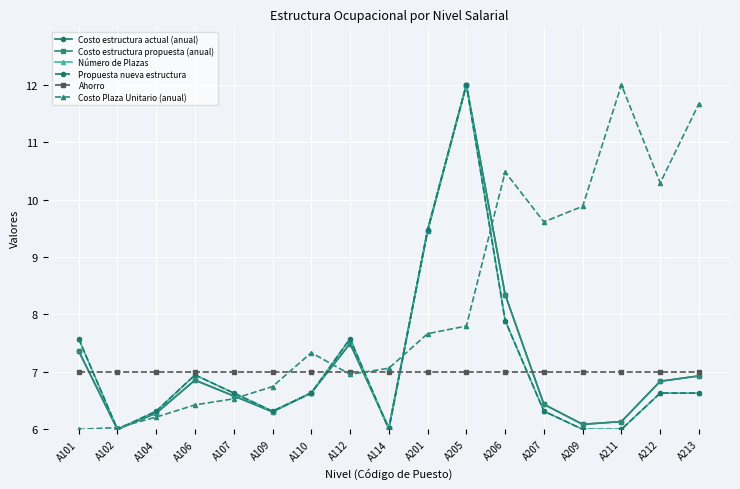

At which category is the sum across all series the highest?

A205